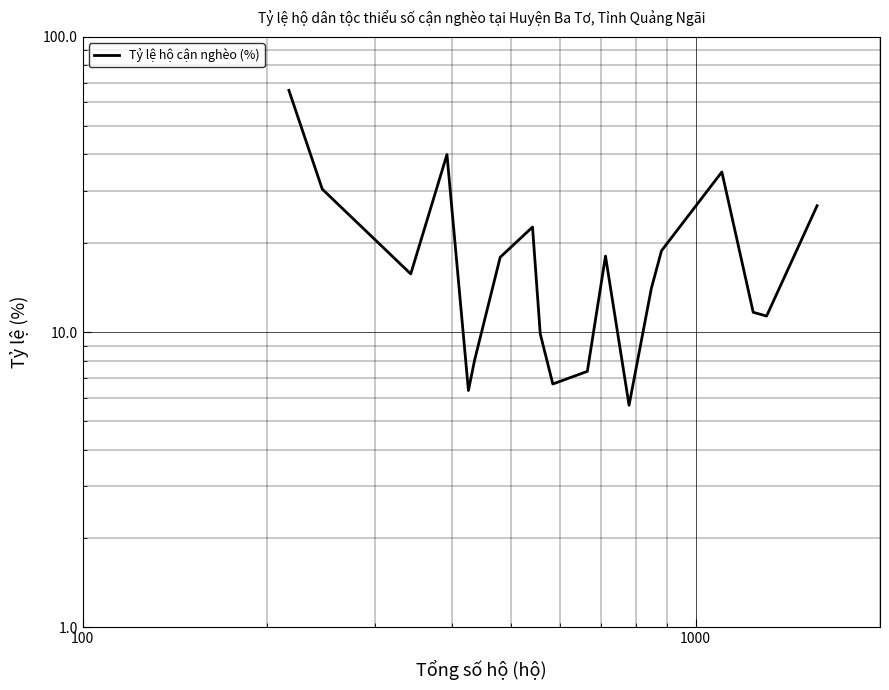

What is the sum of all values?

372.3